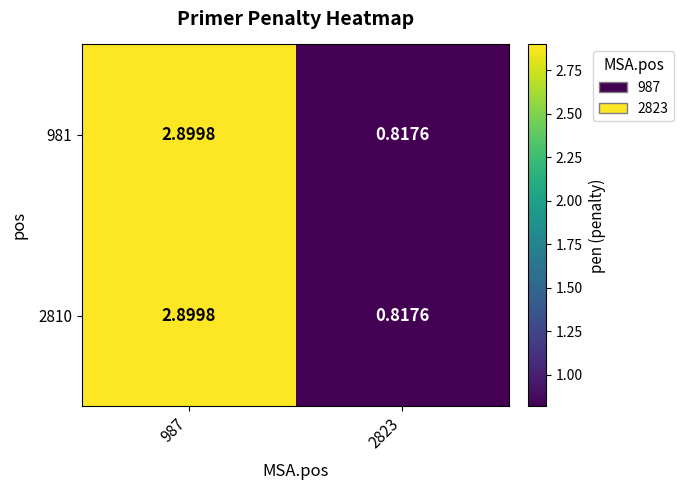

Rank the series by their maximum value, from lowest to highest.

981, 2810